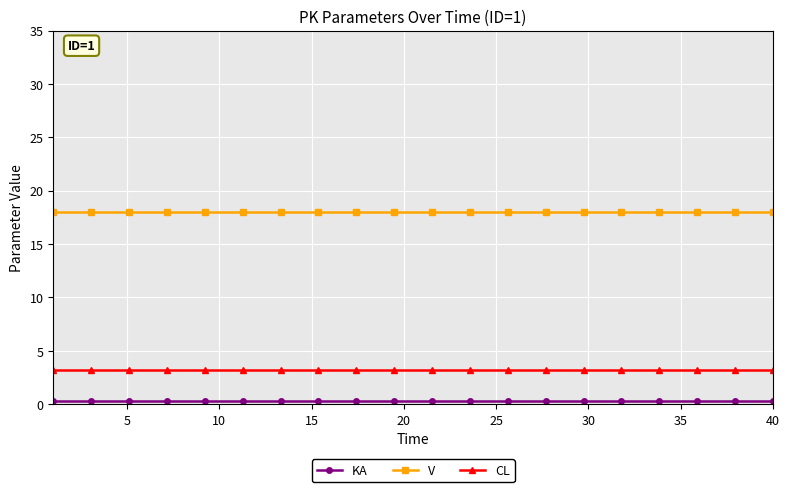

Is this an area chart (filled region under the line)?

No